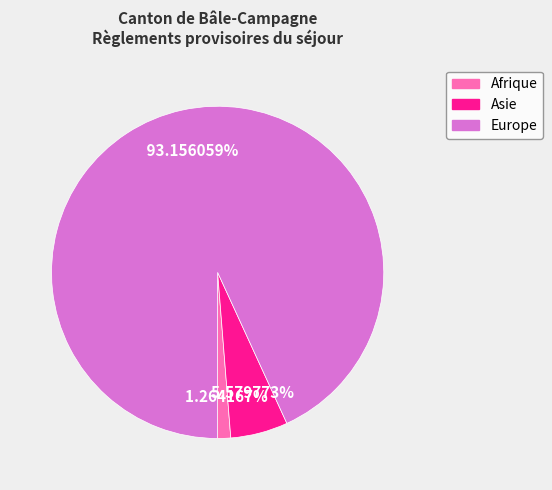

Is there a majority slice in this chart?

Yes